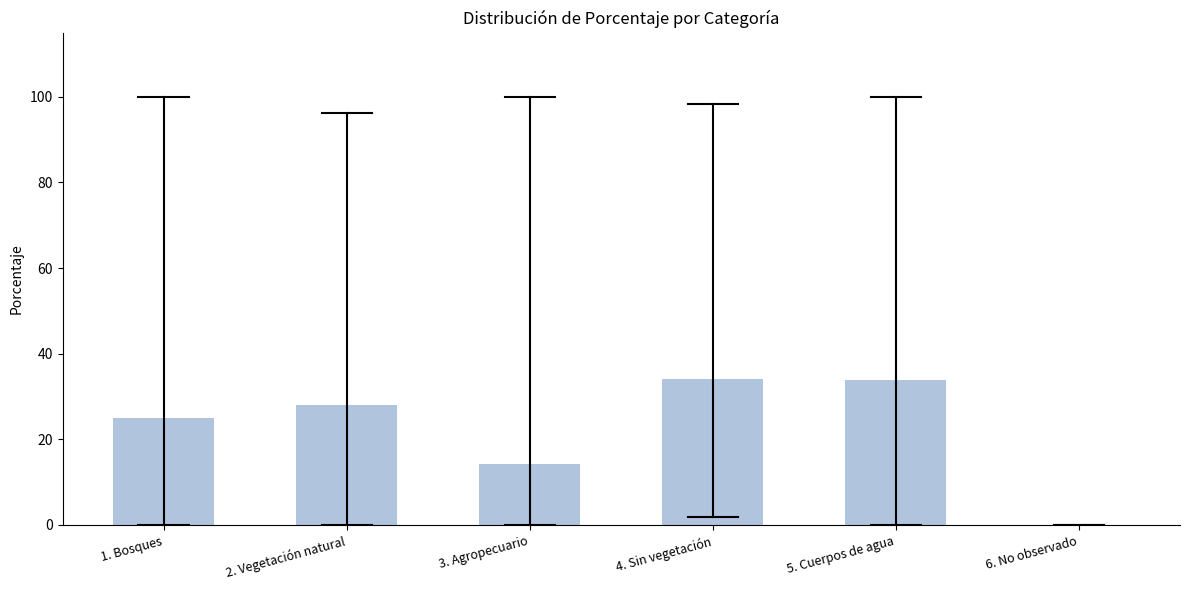

What is the greatest value displayed?

34.1